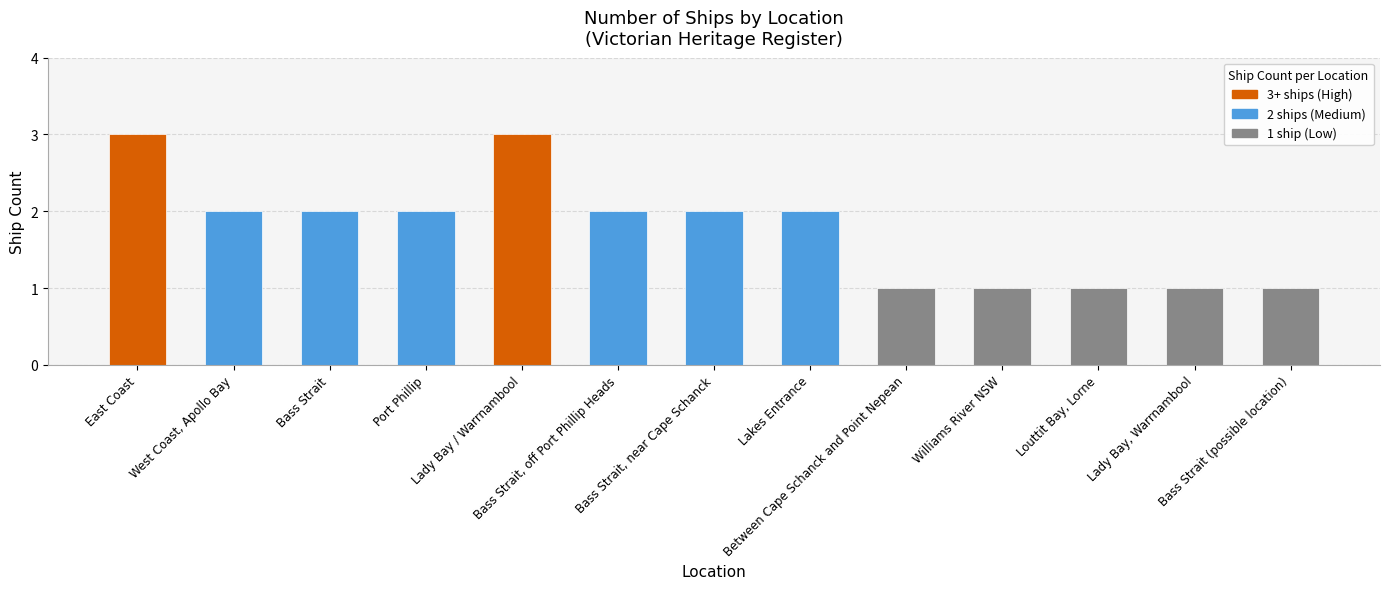

What is the sum of the values at Bass Strait, near Cape Schanck and Bass Strait?

4